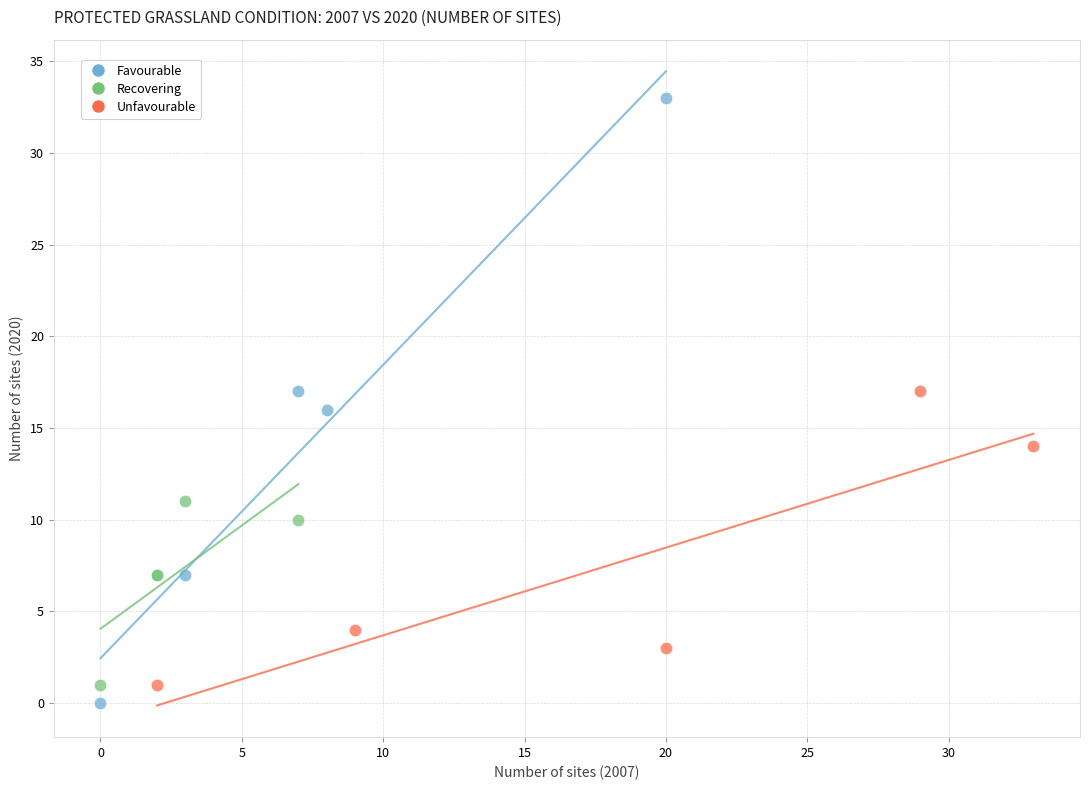

Which series reaches the maximum Y coordinate?

Favourable